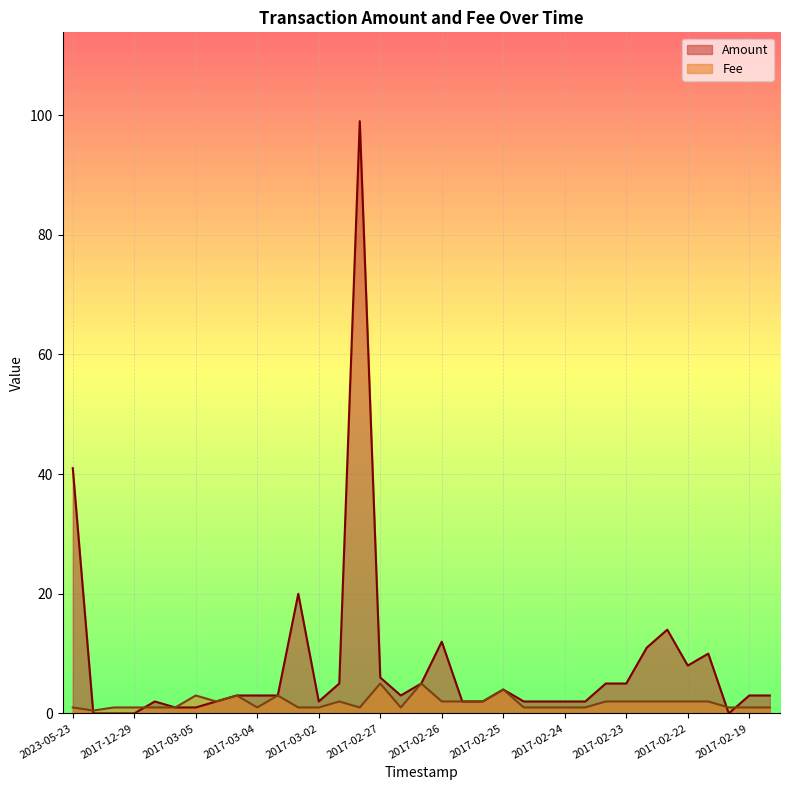

What is the maximum value shown in the chart?

99.0